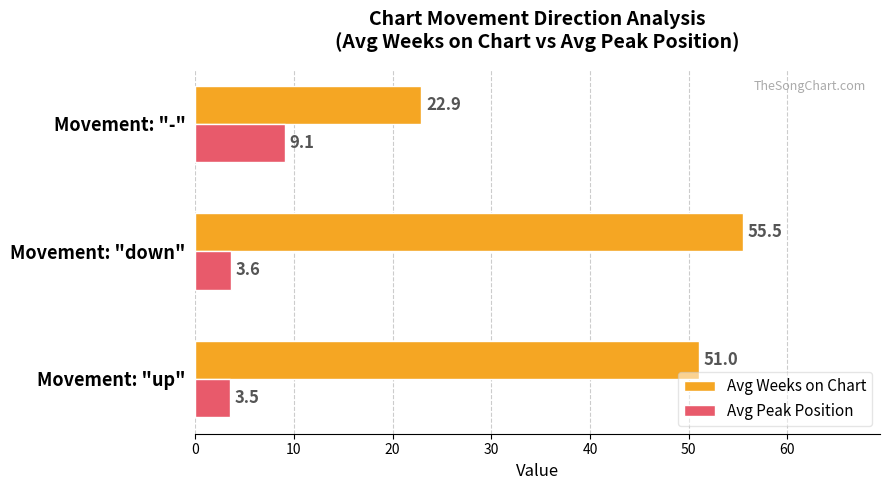

What is the difference between the maximum and second lowest values in the Avg Peak Position series?

5.5